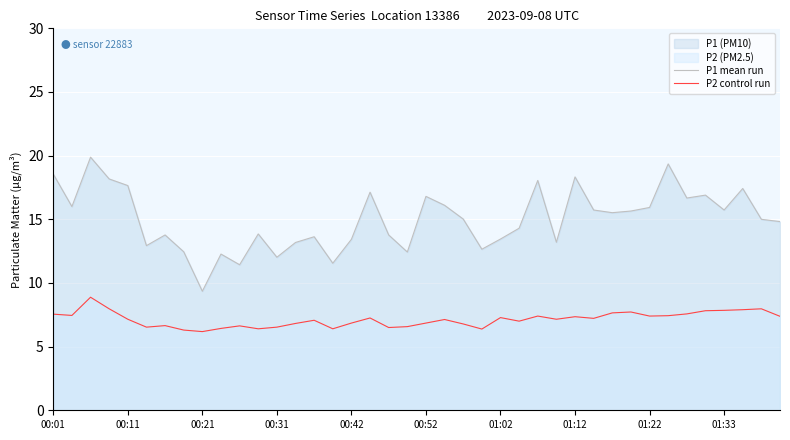

True or false: P2 control run has more than 1 points higher than both neighbors.

True